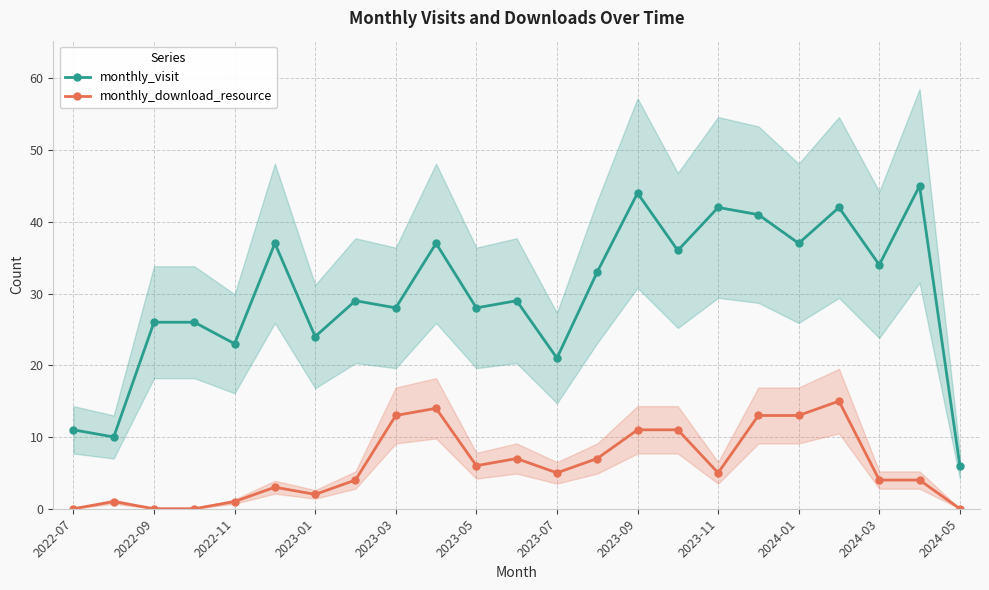

True or false: monthly_download_resource and monthly_visit intersect in this chart.

False